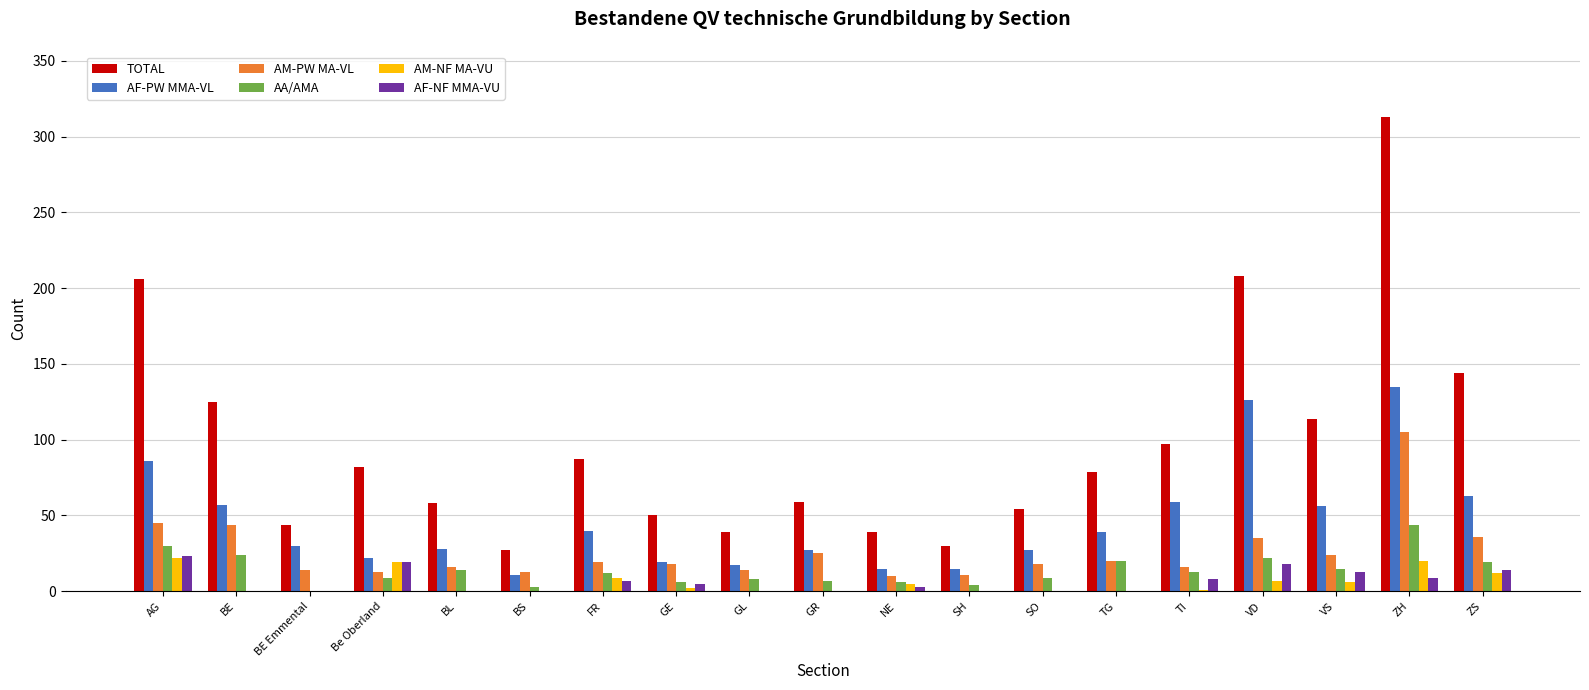

True or false: TOTAL has a value of 32 at ZS.

False